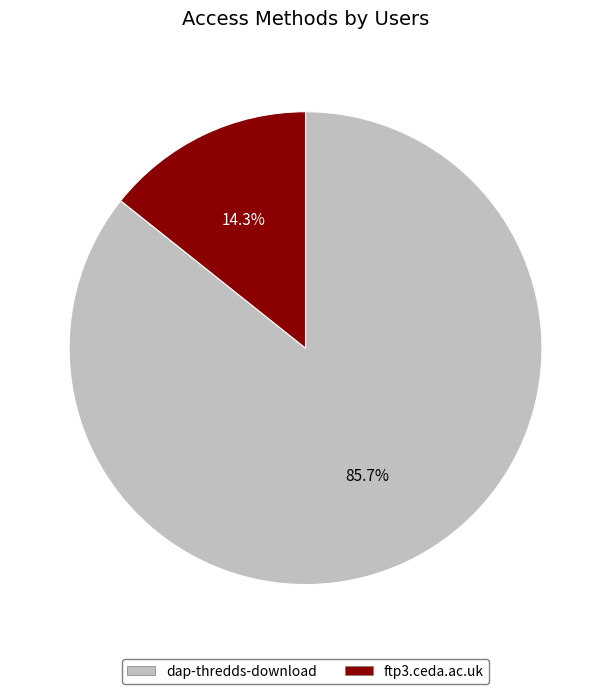

To the nearest percent, what is the average slice percentage?

50%